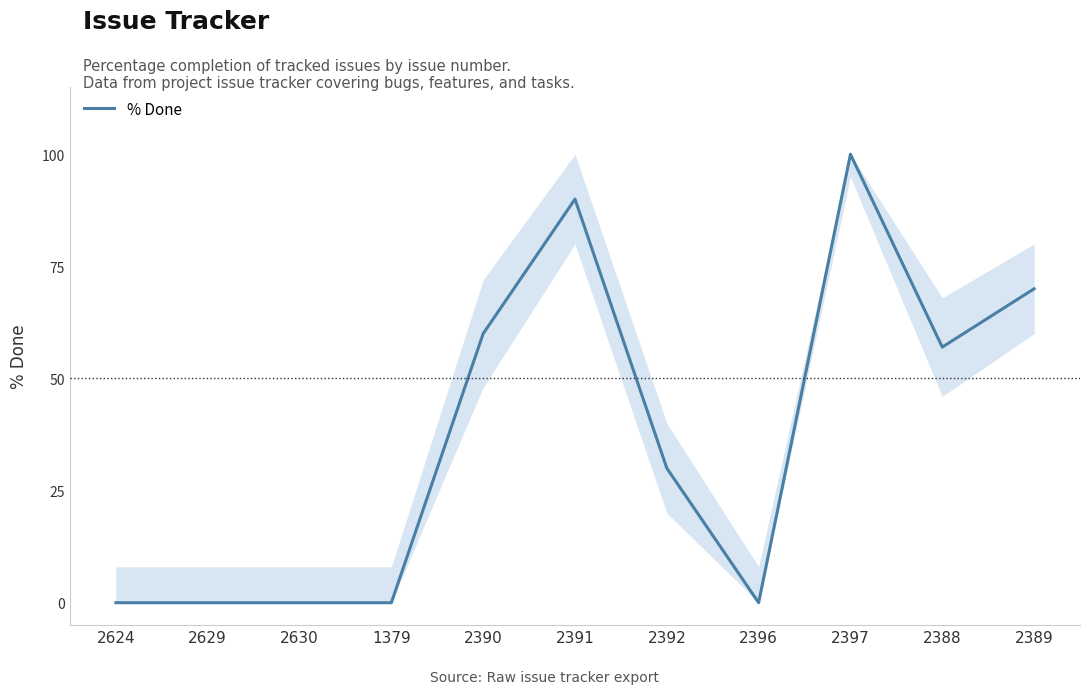

Is this an area chart (filled region under the line)?

No